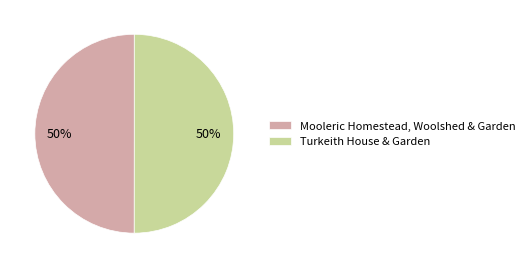

The Mooleric Homestead, Woolshed & Garden slice represents 50% of the pie. True or false?

True